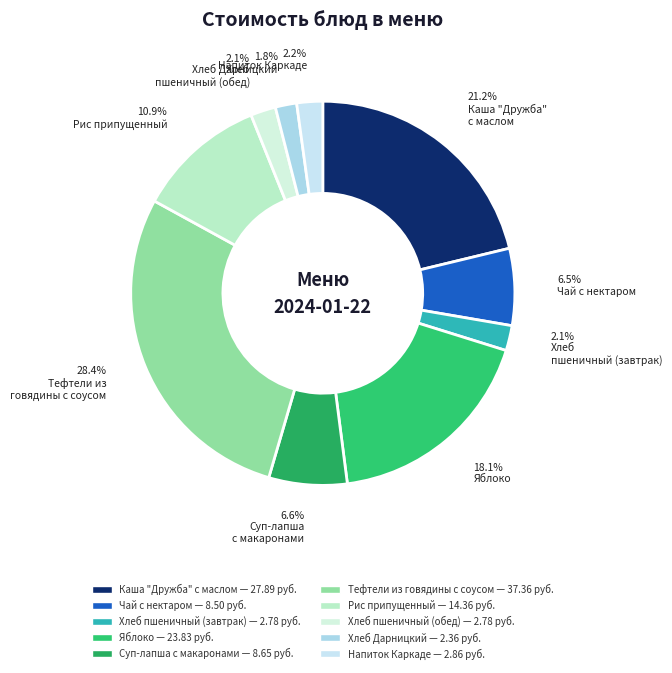

To the nearest percent, what portion does Хлеб пшеничный (завтрак) represent?

2%